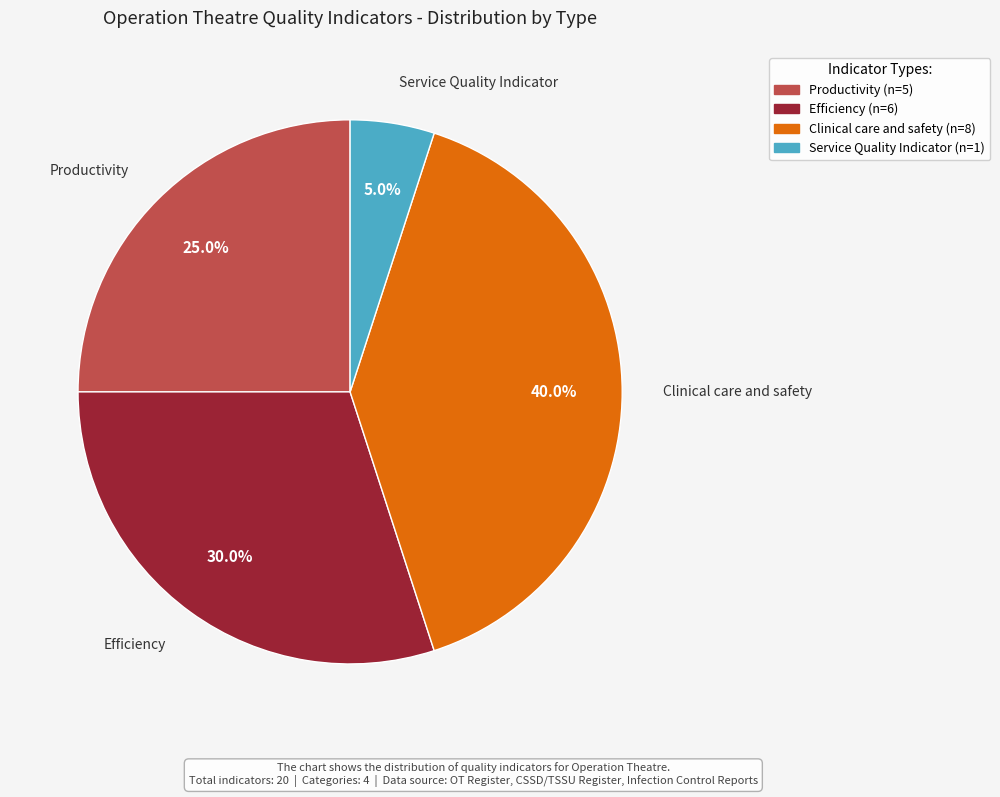

Does Clinical care and safety represent more than half of the total?

No